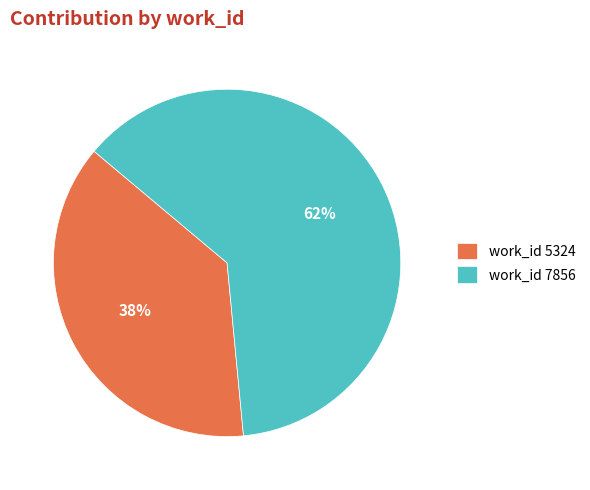

The work_id 5324 slice represents 43% of the pie. True or false?

False